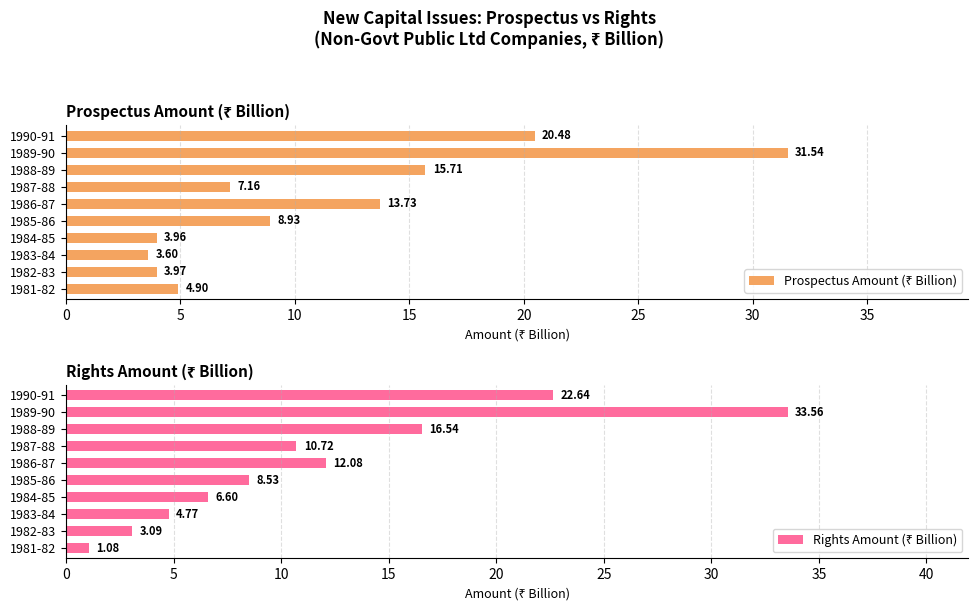

How many distinct data groups are displayed?

2